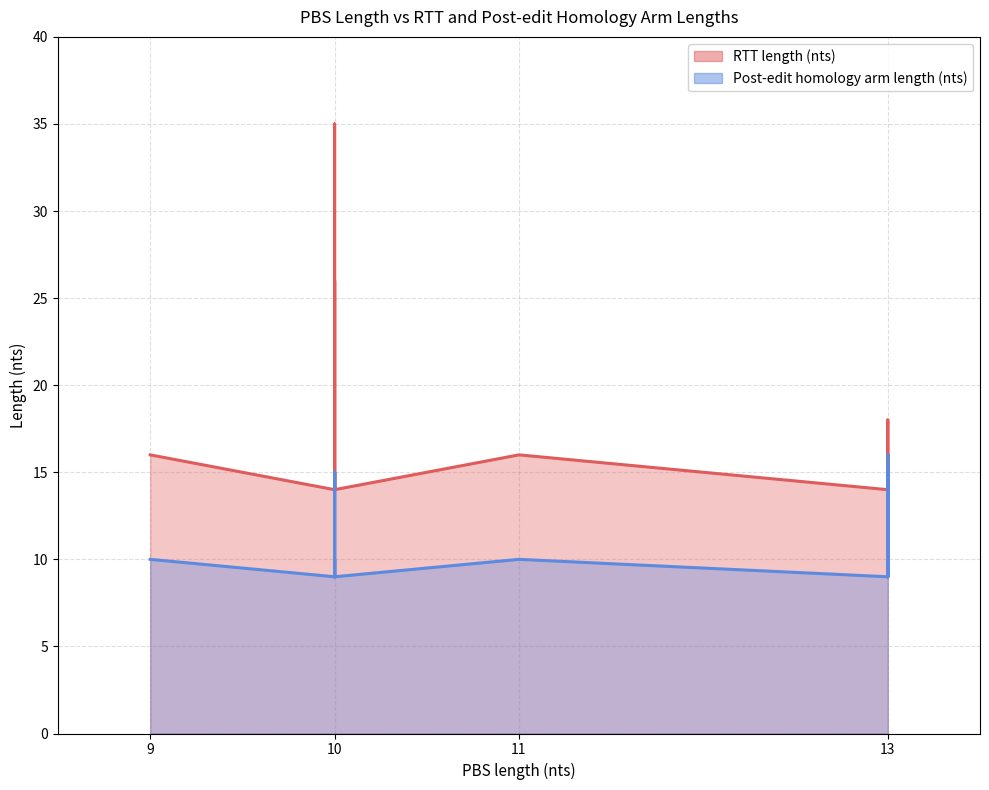

What is the sum of the RTT length (nts) values at 10 and 13?

29